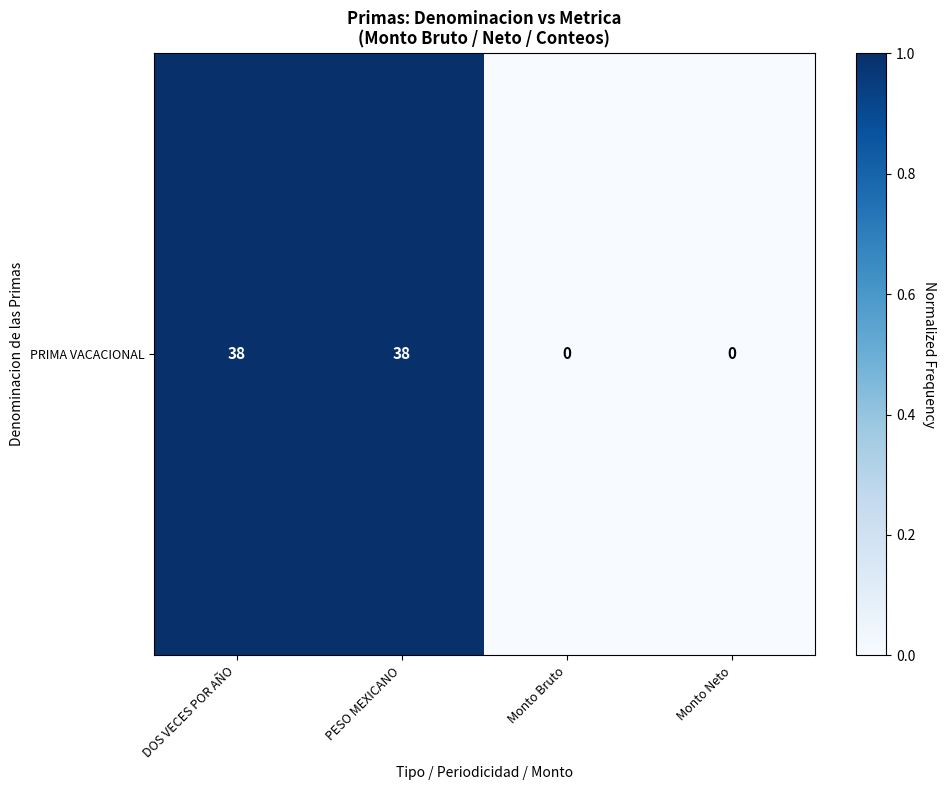

List the labels in order of value, smallest first.

Monto Bruto, Monto Neto, DOS VECES POR AÑO, PESO MEXICANO